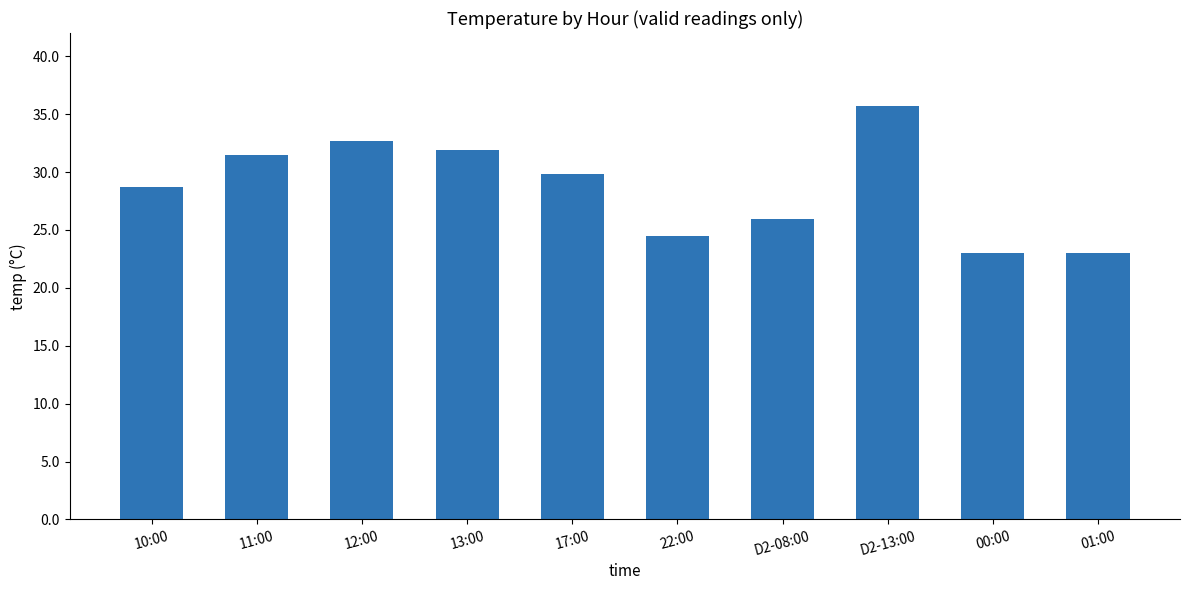

Reading right to left, extract all data points from this chart.

23.0	23.0	35.7	25.9	24.5	29.8	31.9	32.7	31.5	28.7